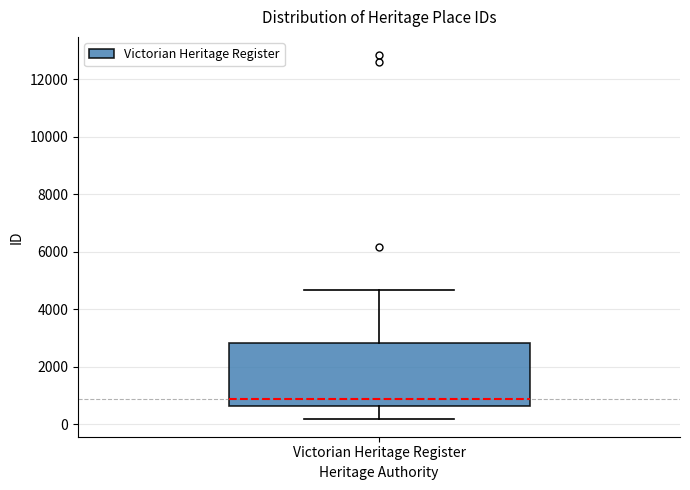

Where does the median line of the box for Victorian Heritage Register sit on the y-axis? The values are not printed on the chart, so give them approximately, as read against the axis.

800